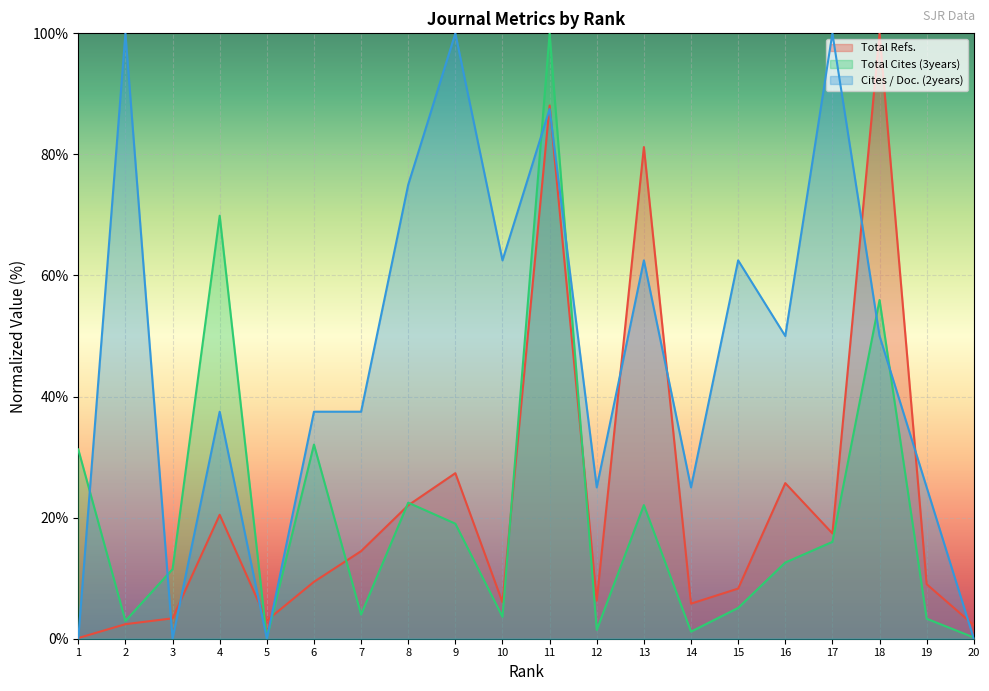

Which series ends up on top after the final intersection of Cites / Doc. (2years) and Total Refs.?

Total Refs.